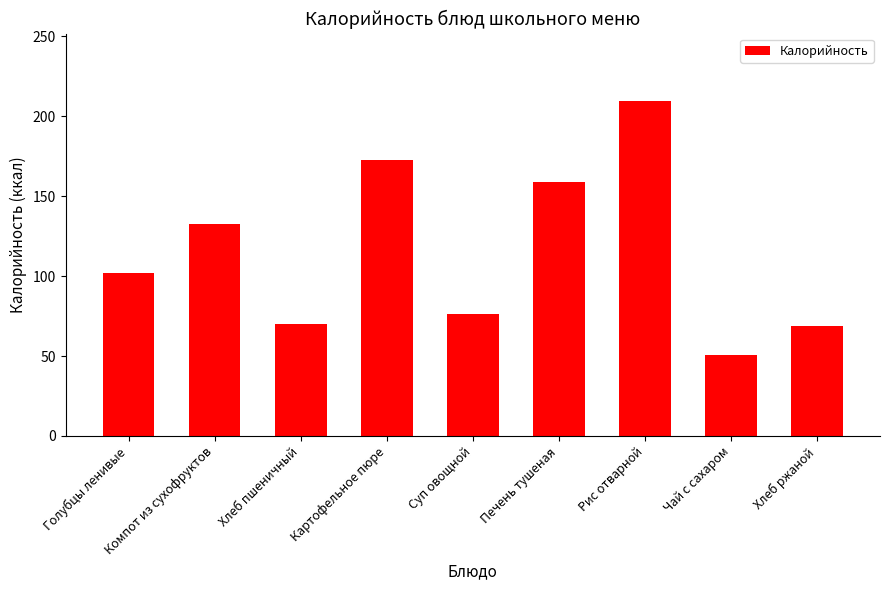

Reading left to right, what are all the values shown in this chart?

102.0	132.8	70.1	172.9	76.2	159.0	209.7	50.9	69.0